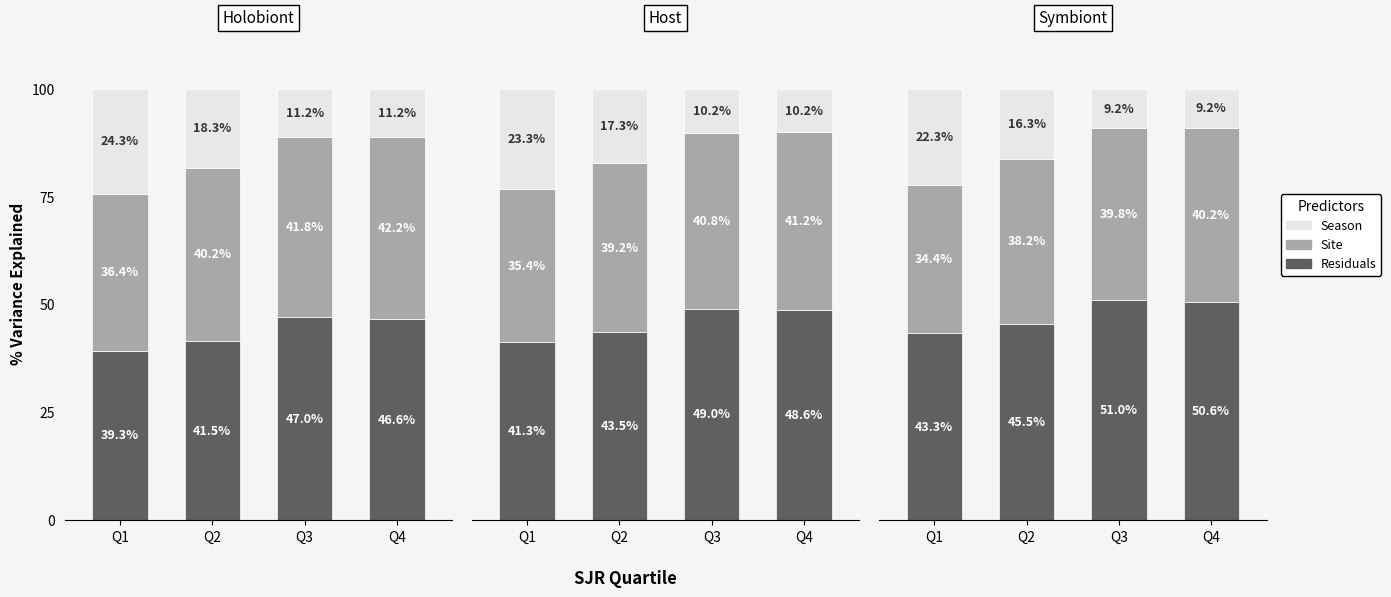

Which label corresponds to the largest value in the chart?

Q3